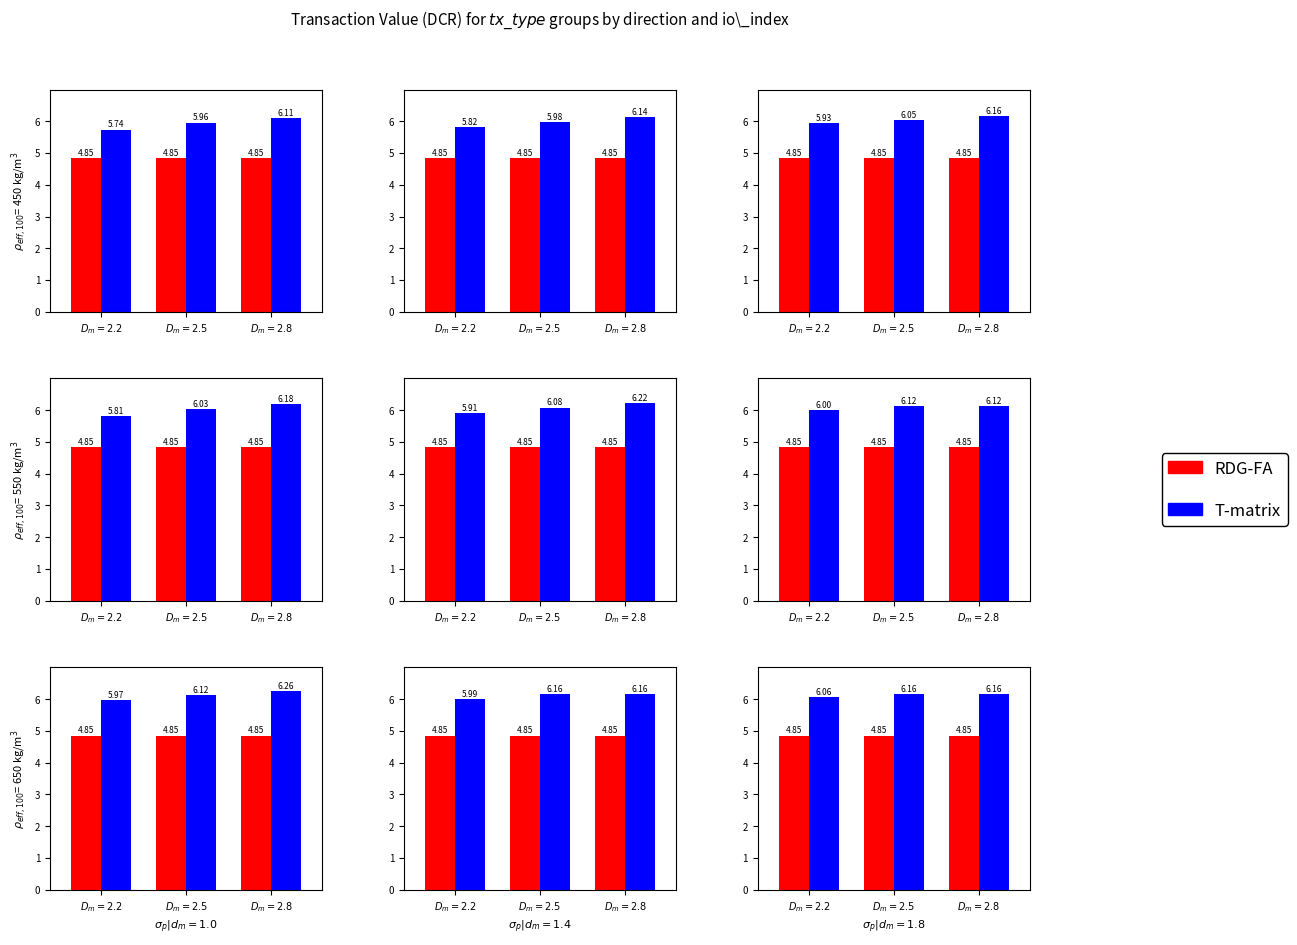

What position from the right is $D_m = 2.8$?

1